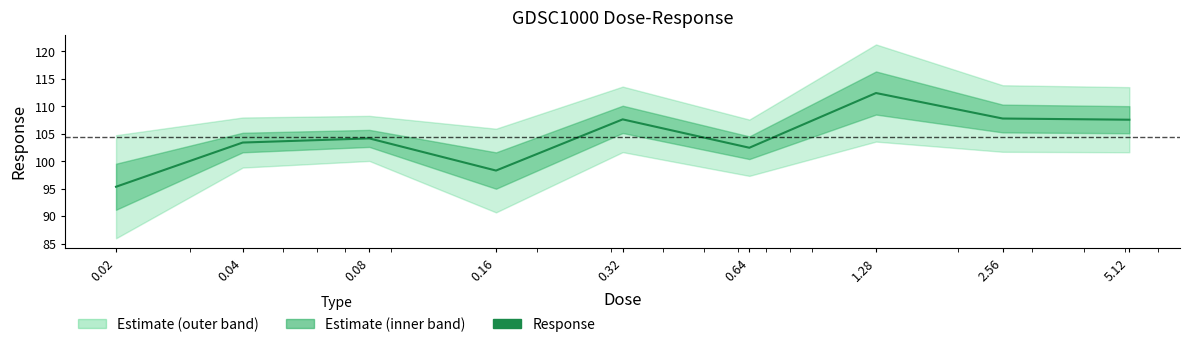

Which label corresponds to the largest value in the chart?

1.28